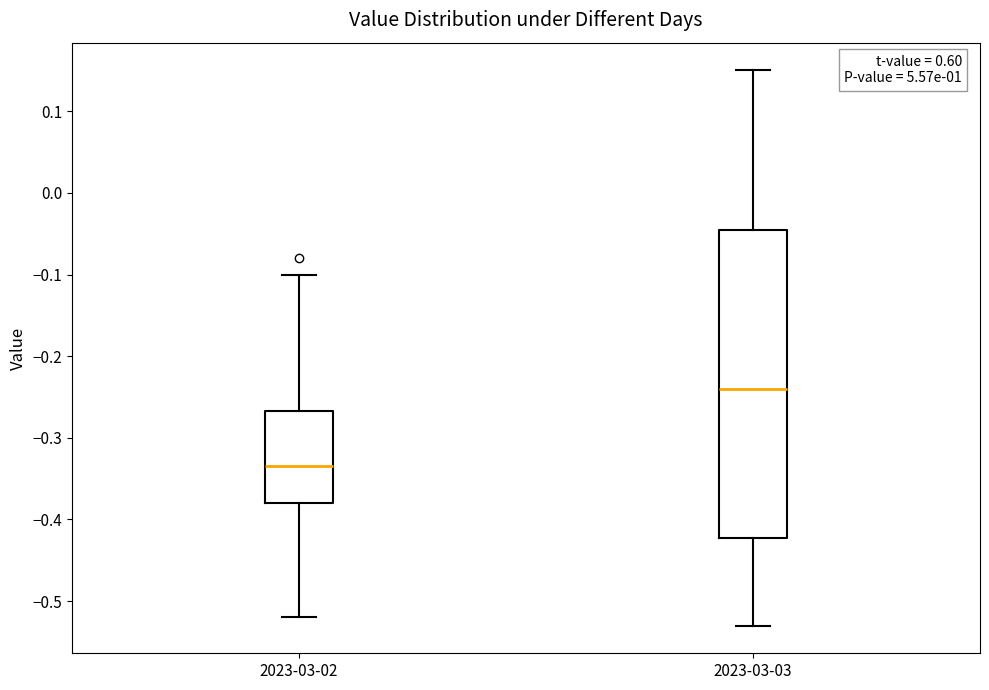

Where does the median line of the box for 2023-03-03 sit on the y-axis? The values are not printed on the chart, so give them approximately, as read against the axis.

-0.24